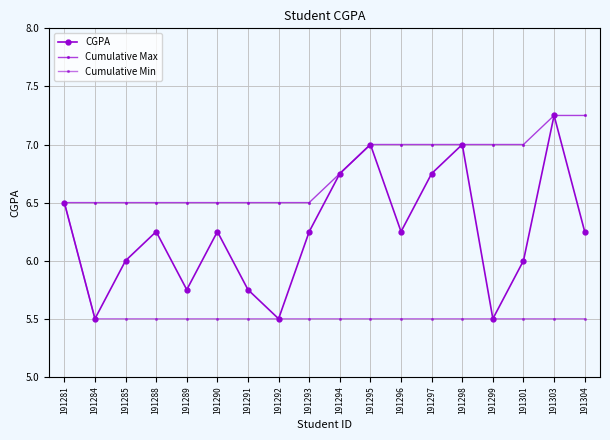

At which label does CGPA first exceed 6?

191281